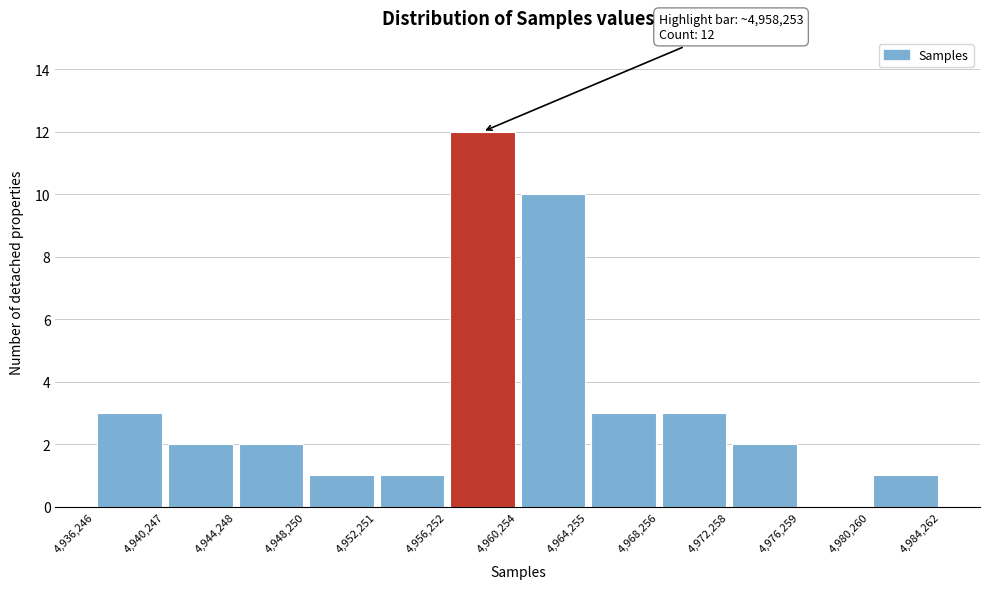

Which range on the x-axis has the tallest bar?

4,956,252 to 4,960,254